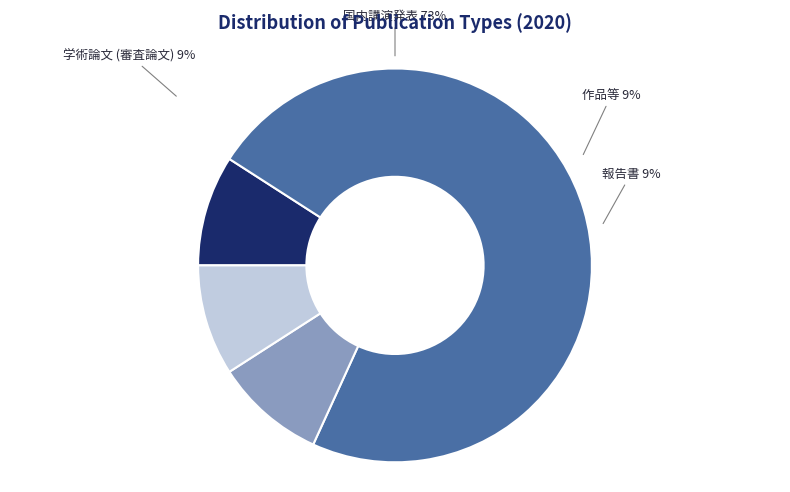

What is the smallest slice in the pie chart?

学術論文 (審査論文)